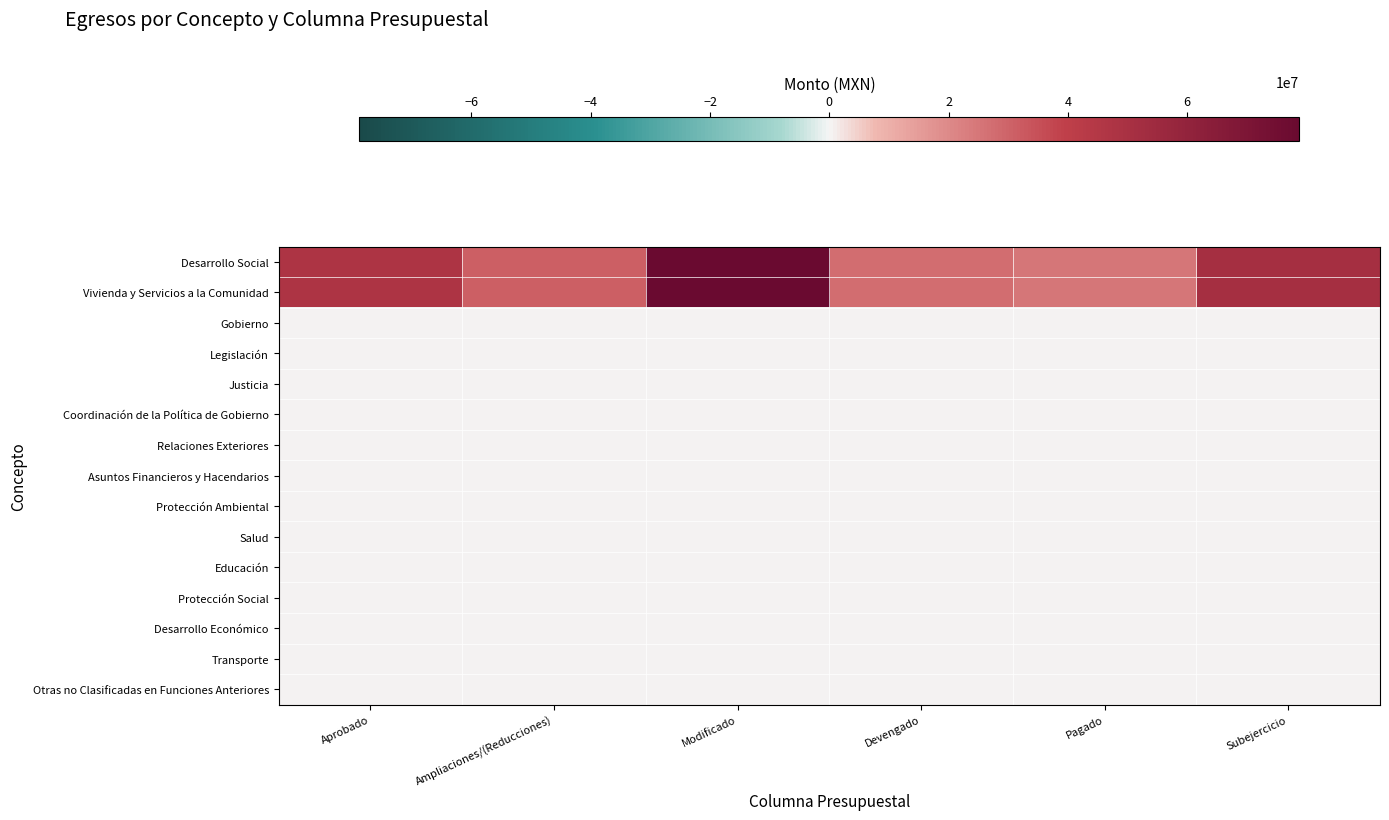

Between Ampliaciones/(Reducciones) and Aprobado, which is larger?

Aprobado